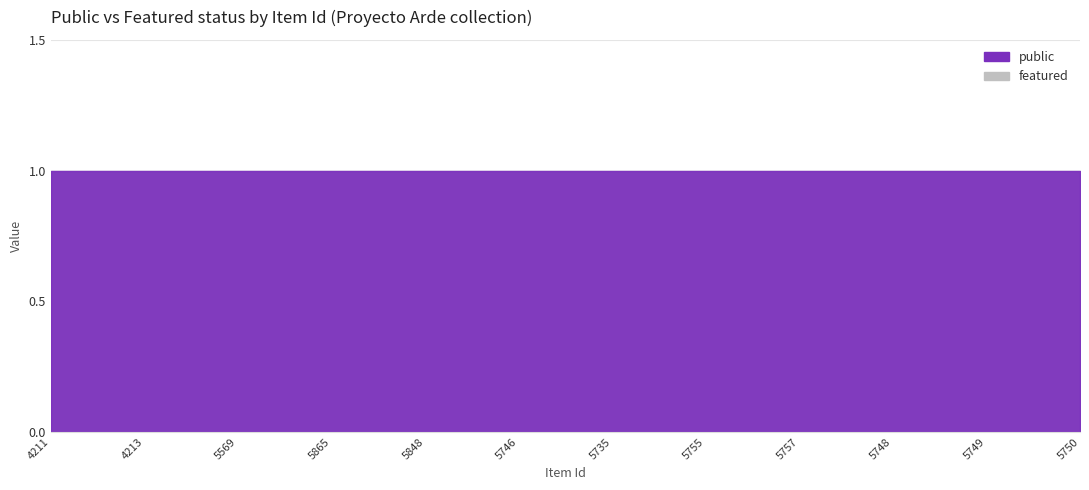

List the series in order of their overall mean, lowest first.

featured, public